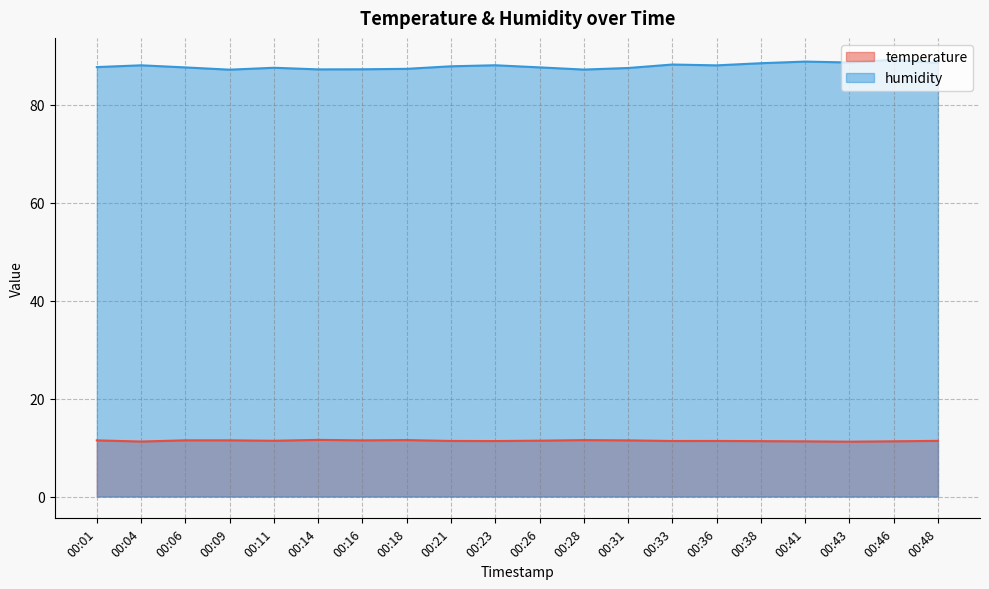

The value of humidity at 00:06 is 87.6. True or false?

True